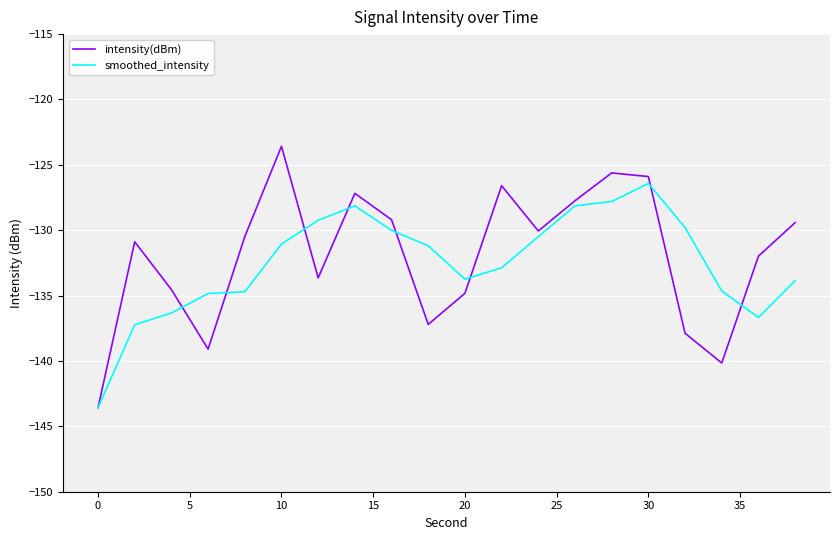

Which series has the largest range (max minus min)?

intensity(dBm)